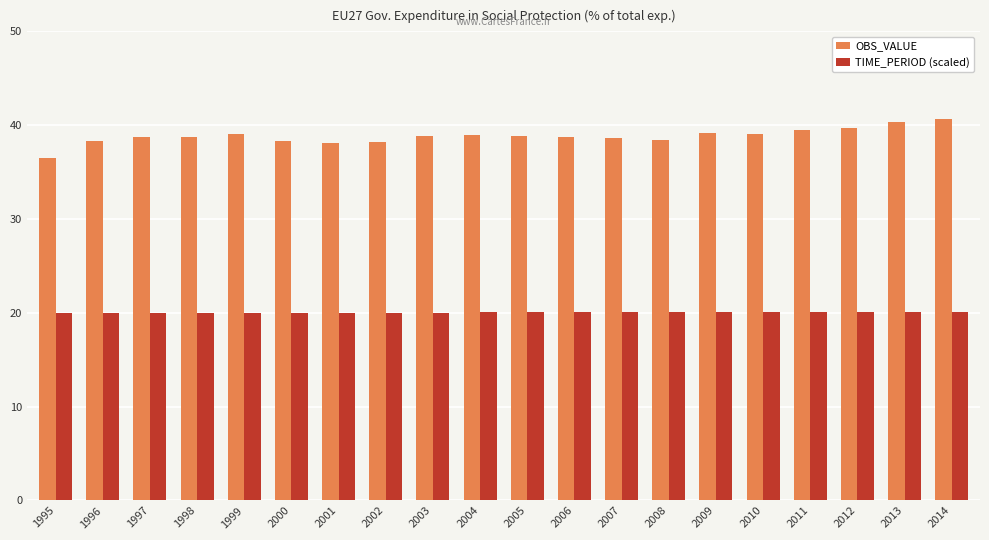

The OBS_VALUE series shows 40.6 at 2014. True or false?

True